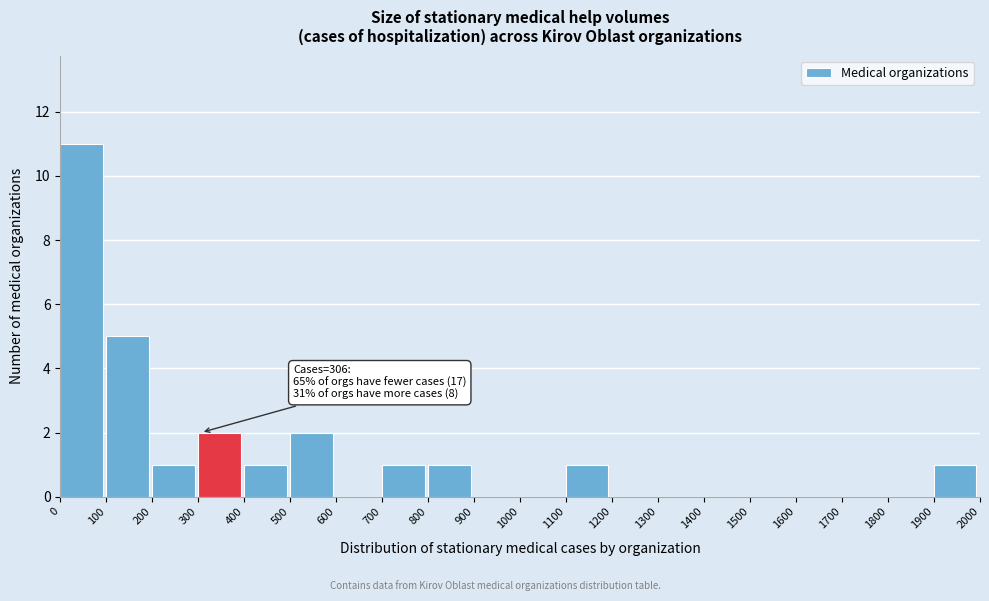

Over which range of the x-axis is the bar tallest?

0 to 100